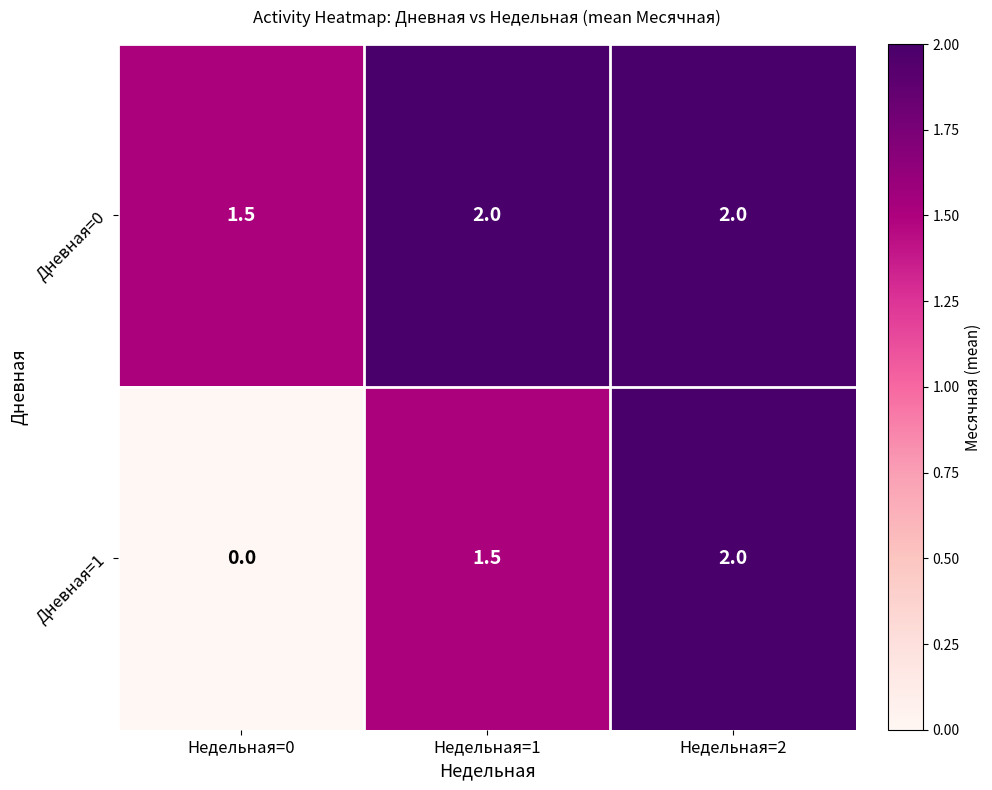

Count the number of data series in this chart.

2